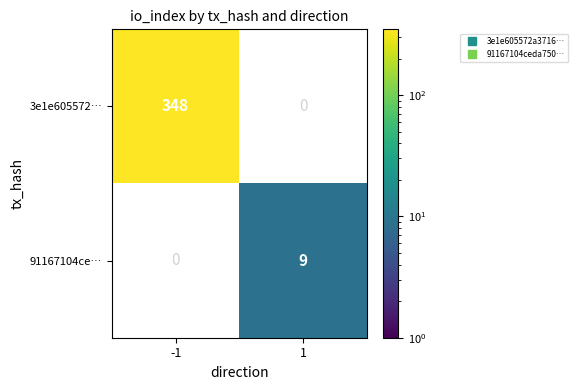

List the labels in order of 3e1e605572… value, largest first.

-1, 1